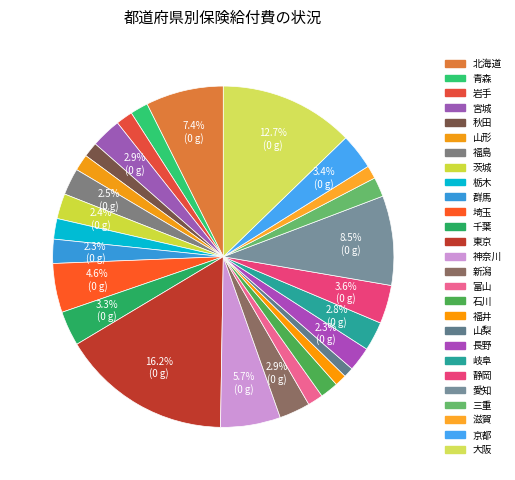

Count the number of slices in the pie.

27